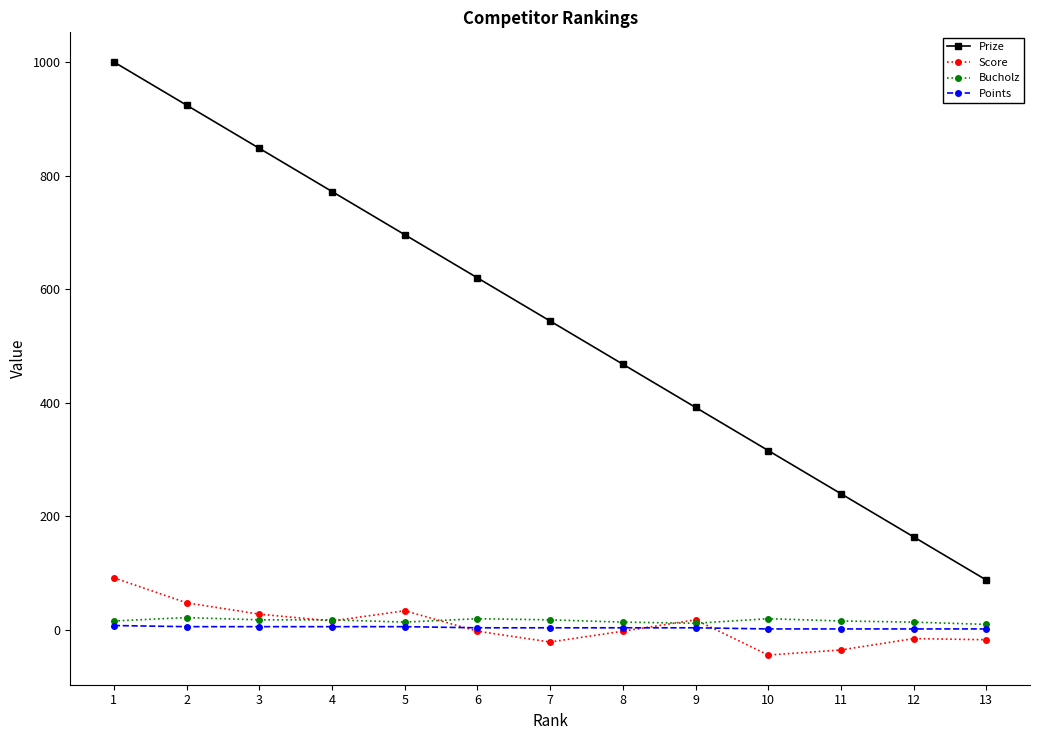

True or false: Prize and Points intersect in this chart.

False